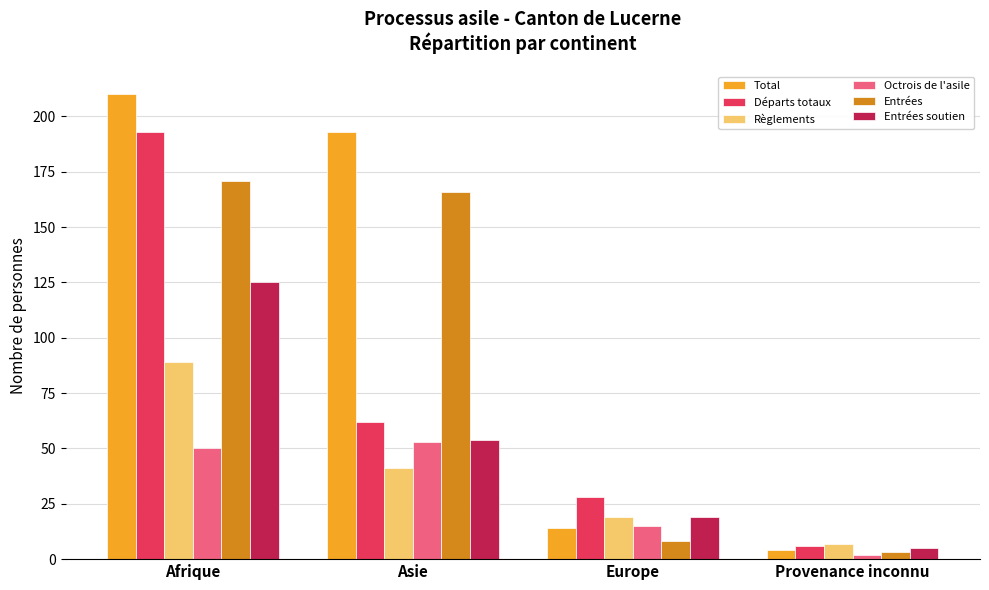

At Afrique, list the series in order from largest to smallest.

Total, Départs totaux, Entrées, Entrées soutien, Règlements, Octrois de l'asile